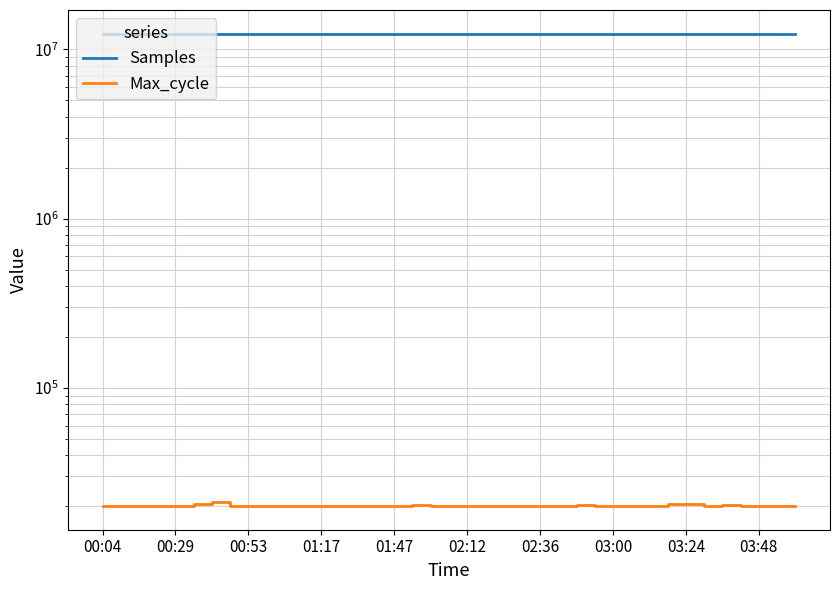

Between 12 and 22, which is larger?

22